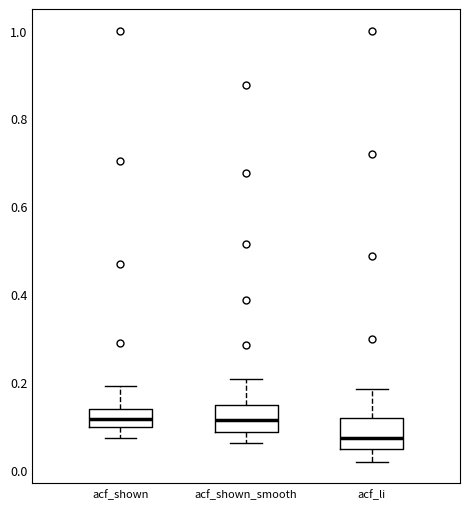

Reading left to right, transcribe this box plot: for each box, give where its median line is, the range the box spans, and where its two whiskers end, as read against the y-axis. The values are not printed on the chart, so give them approximately, as read against the axis.

acf_shown: median 0.12, box 0.10 to 0.14, whiskers 0.08 to 0.20
acf_shown_smooth: median 0.12, box 0.08 to 0.14, whiskers 0.06 to 0.20
acf_li: median 0.08, box 0.04 to 0.12, whiskers 0.02 to 0.18